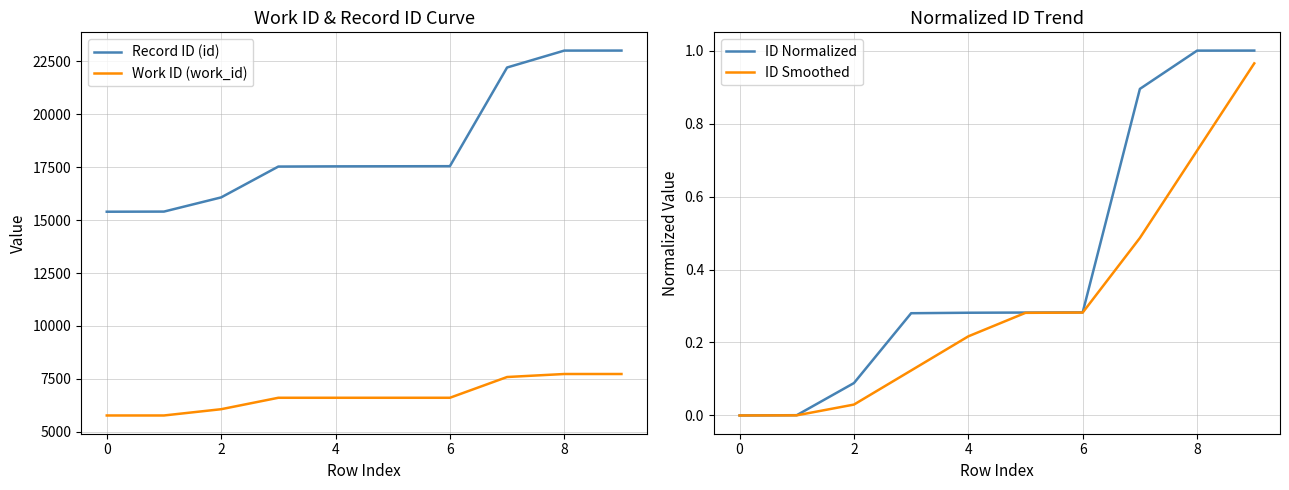

Is the value of Work ID (work_id) at 8 greater than the value of Record ID (id) at 2?

No